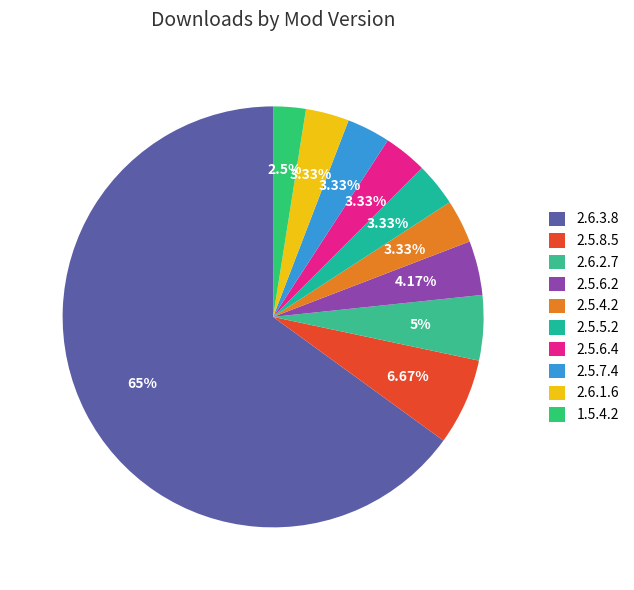

Is the sum of 2.5.5.2 and 1.5.4.2 greater than half?

No